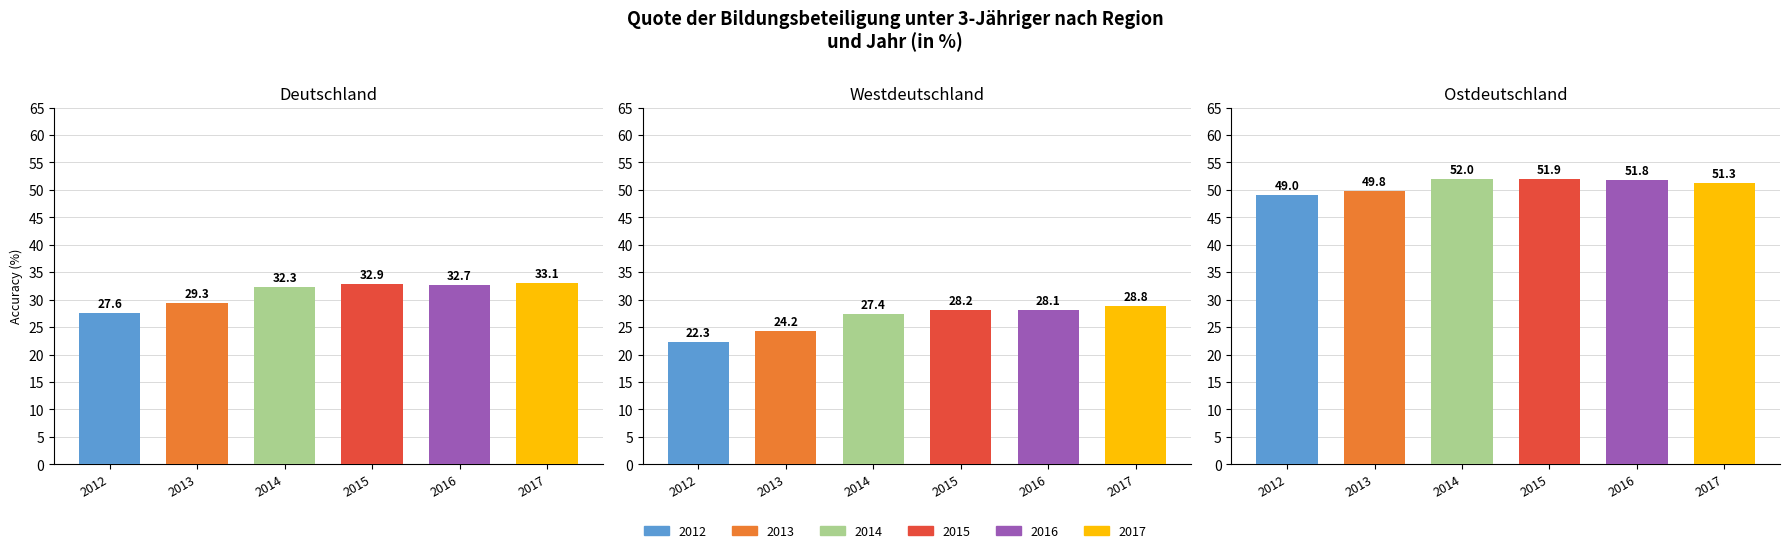

Between 2012 and 2017, which is larger?

2017